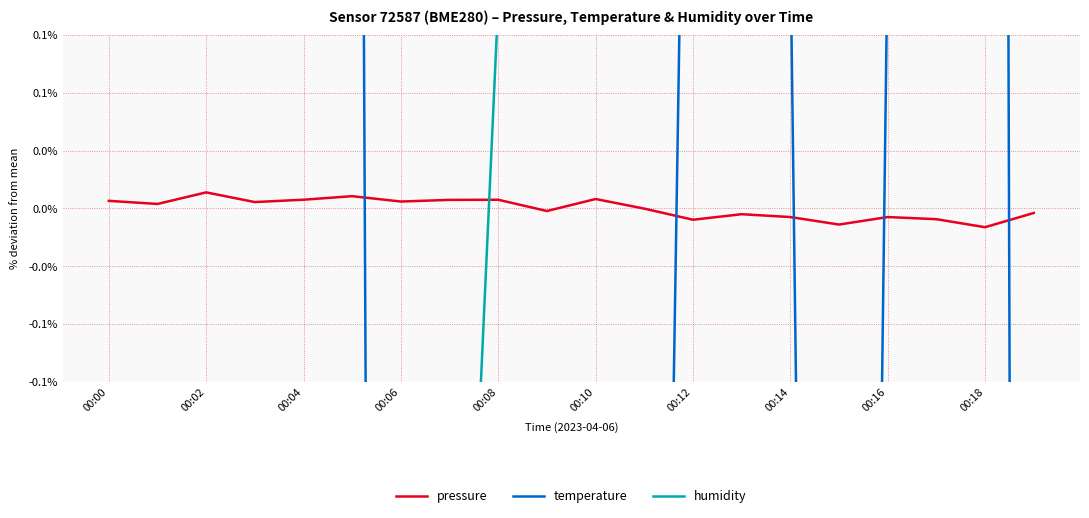

How many values in the temperature series are below 0?

8